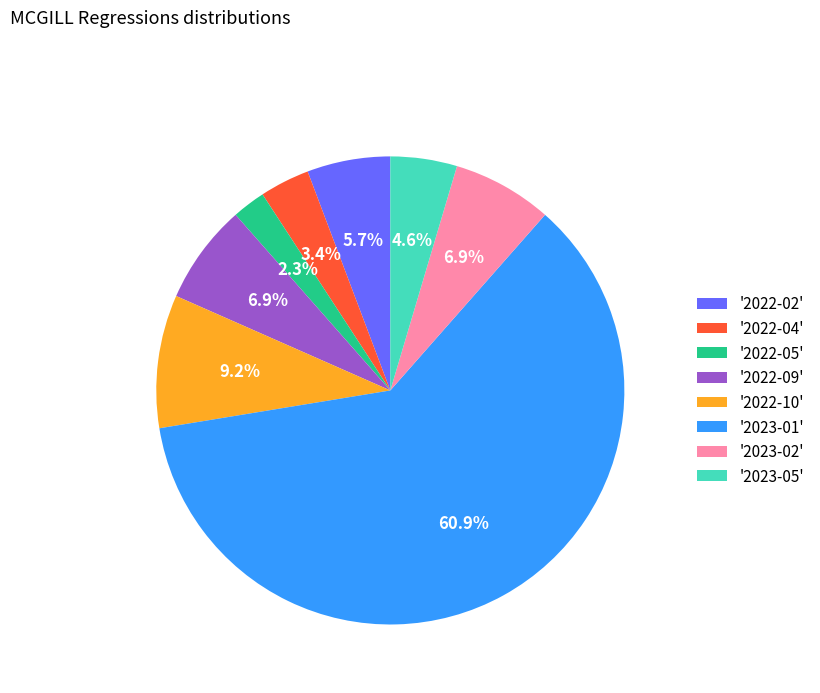

Which has a higher value, '2022-02' or '2023-05'?

'2022-02'